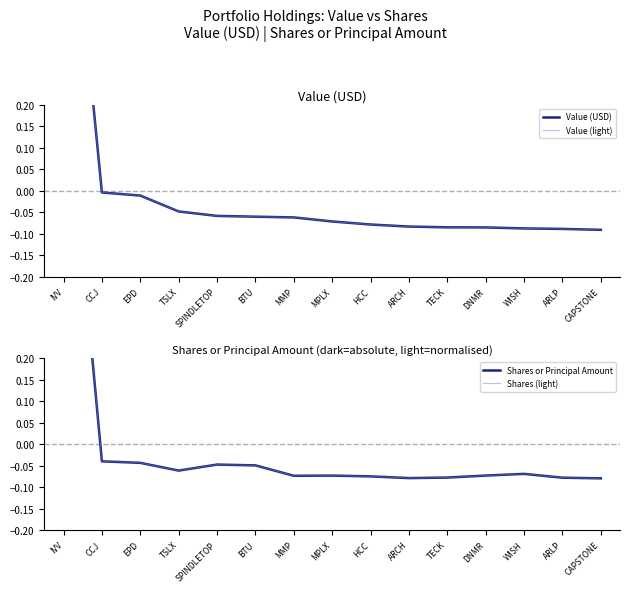

Which series has the widest spread of values?

Value (USD)